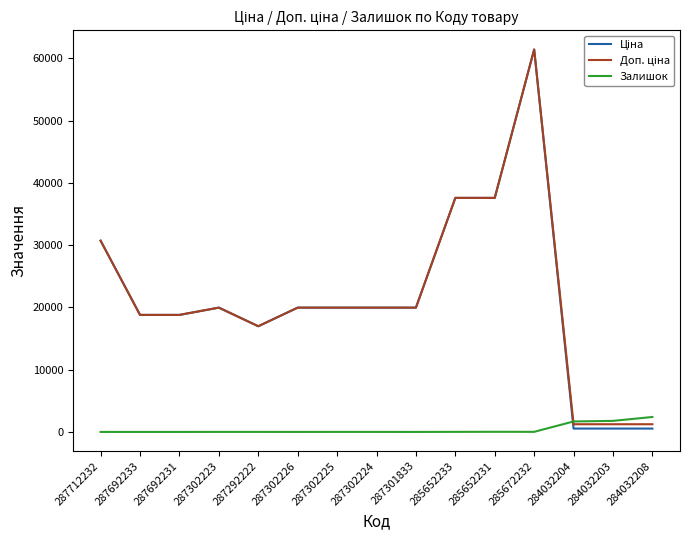

At which category is the sum across all series the highest?

285672232